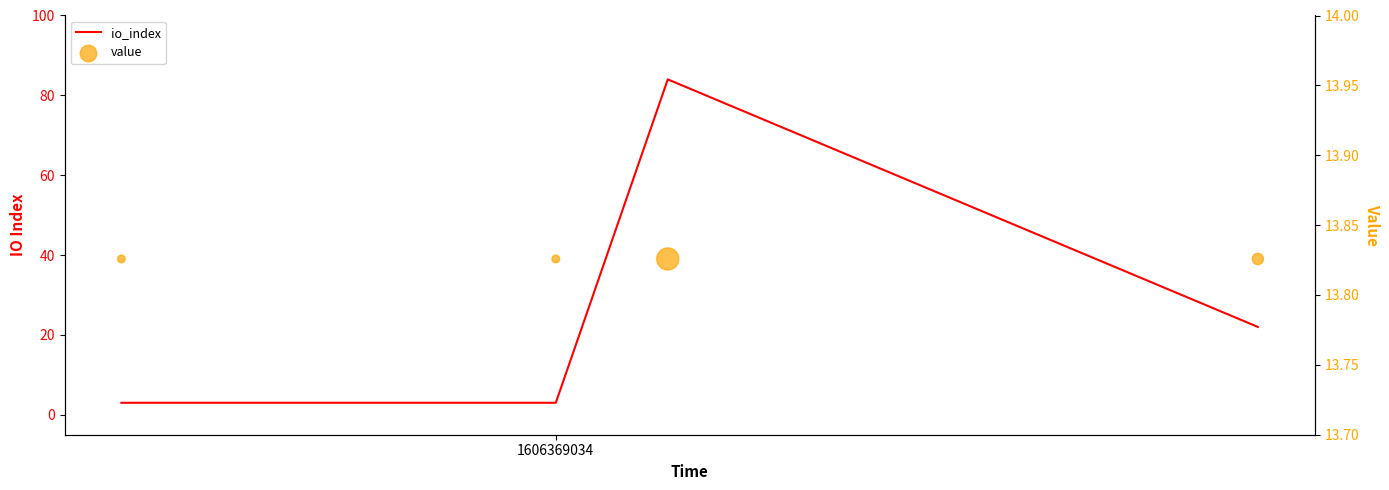

Which series reaches the minimum Y coordinate?

io_index